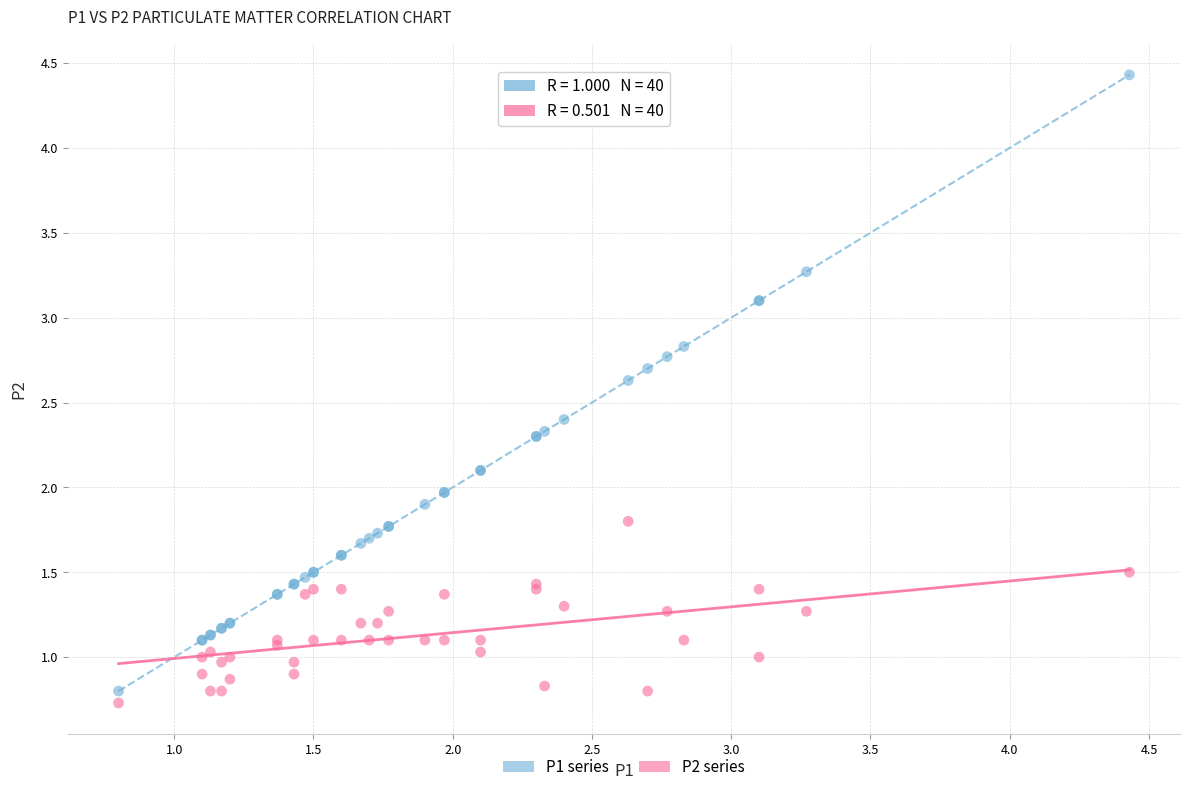

Which series has the widest spread of Y values?

P1 series